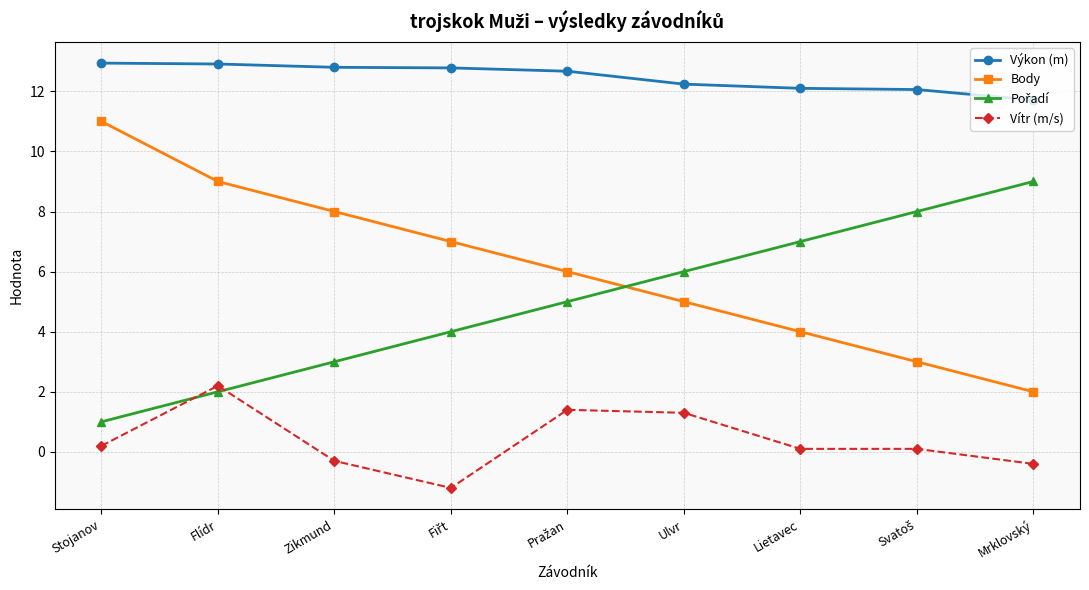

Does the chart have visible grid lines?

Yes